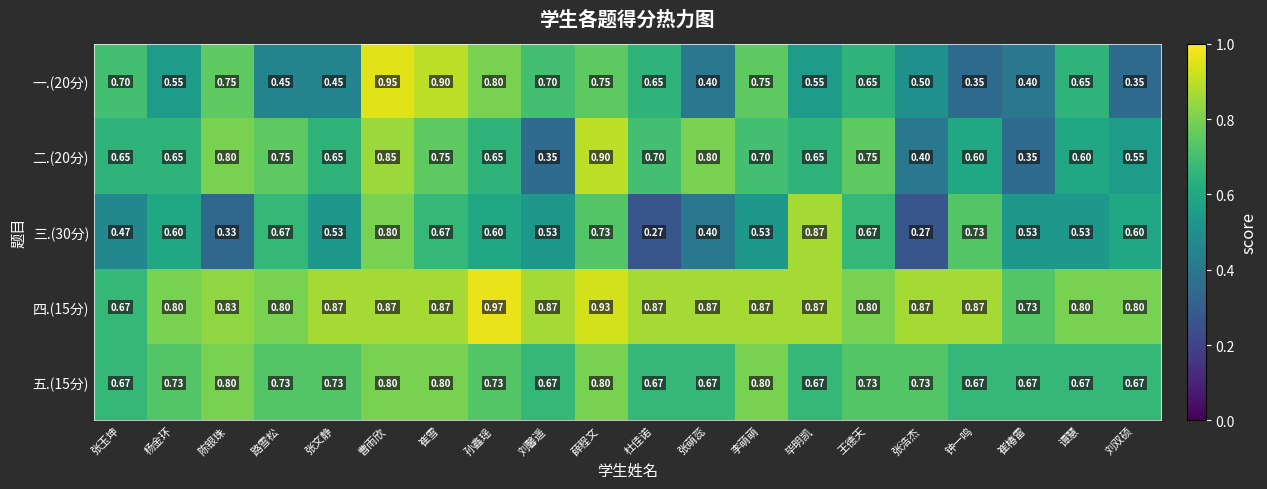

At which category is the sum across all series the highest?

曹雨欣